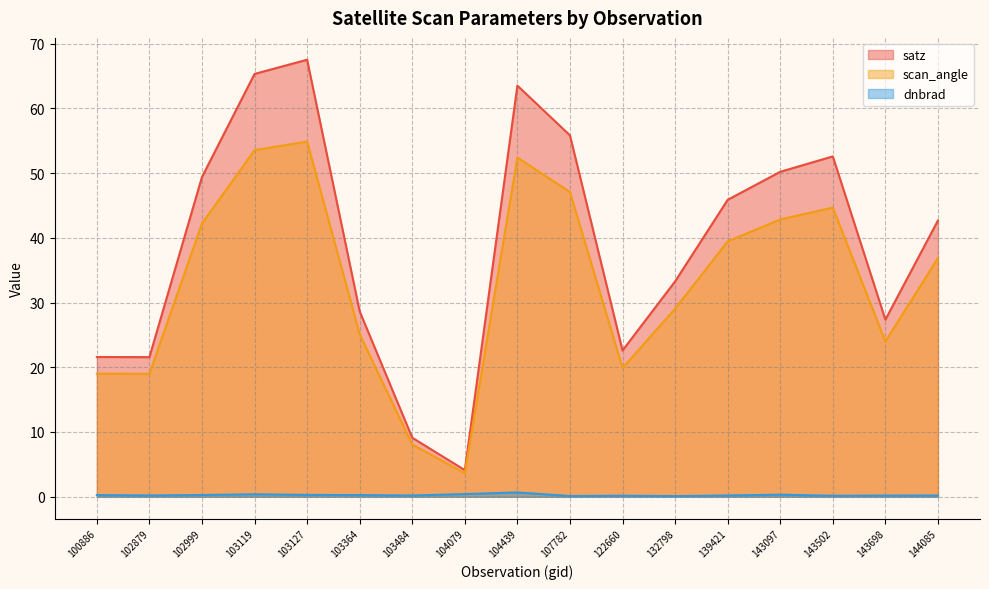

Reading right to left, extract all data points from this chart.

satz: 42.7	27.4	52.6	50.2	45.9	33.3	22.6	55.8	63.5	4.1	9.1	28.6	67.5	65.3	49.4	21.6	21.6
scan_angle: 36.9	24.0	44.7	42.8	39.4	29.0	19.9	47.1	52.4	3.6	8.1	25.1	54.9	53.5	42.2	19.0	19.0
dnbrad: 0.2	0.2	0.2	0.3	0.2	0.1	0.2	0.1	0.7	0.4	0.2	0.2	0.3	0.4	0.3	0.2	0.2